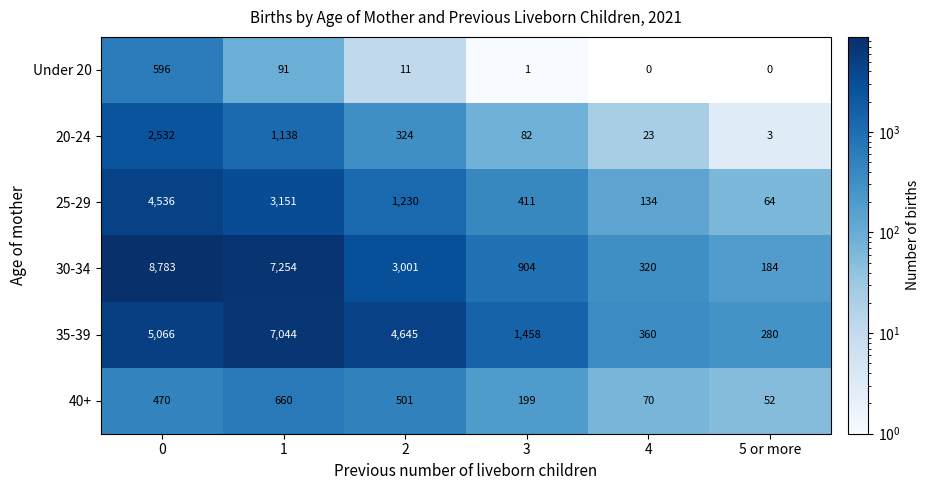

What is the maximum value shown in the chart?

8783